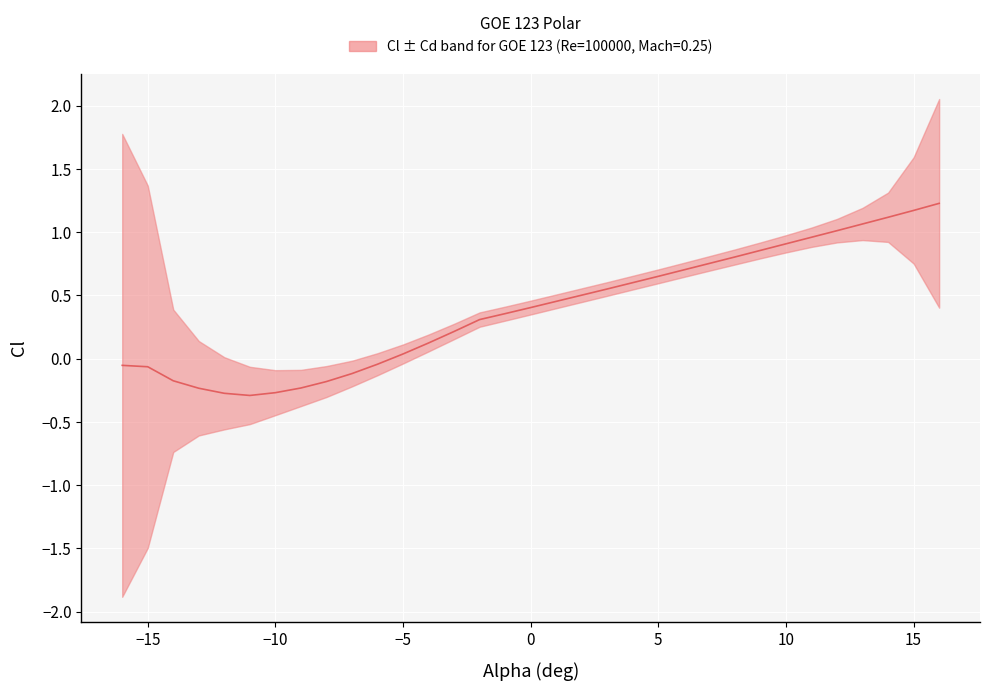

Does the chart display data point markers on the line(s)?

No